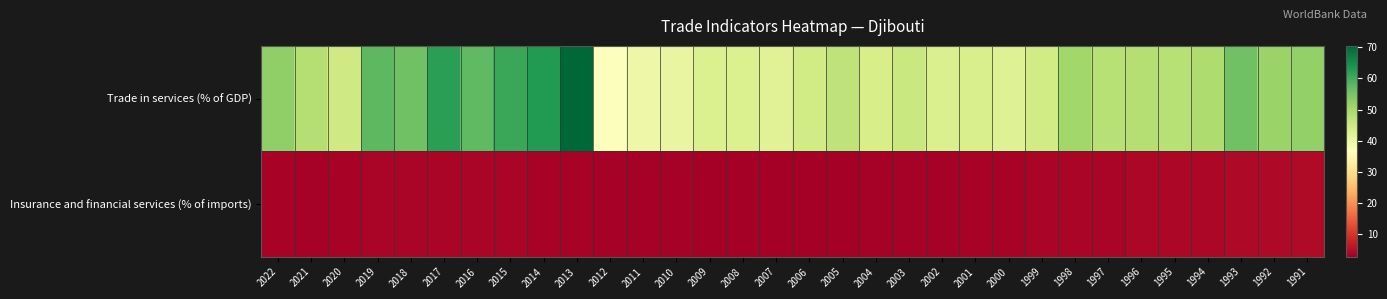

Rank the series at 2015 from highest to lowest value.

Trade in services (% of GDP), Insurance and financial services (% of imports)